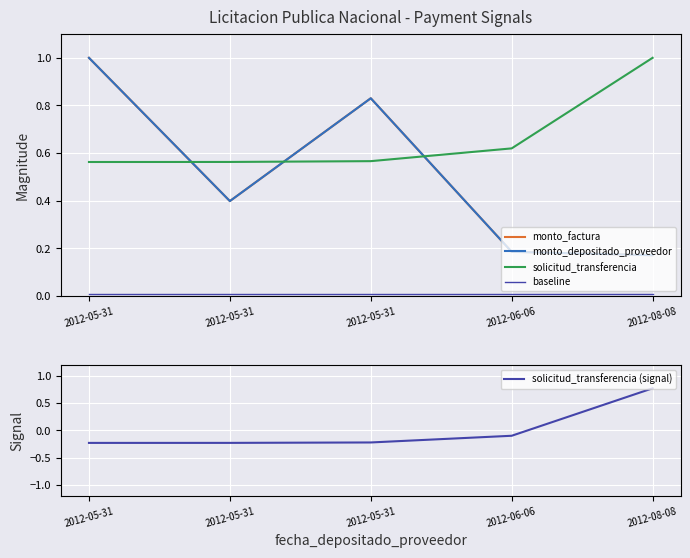

Which series has the largest range (max minus min)?

solicitud_transferencia (signal)